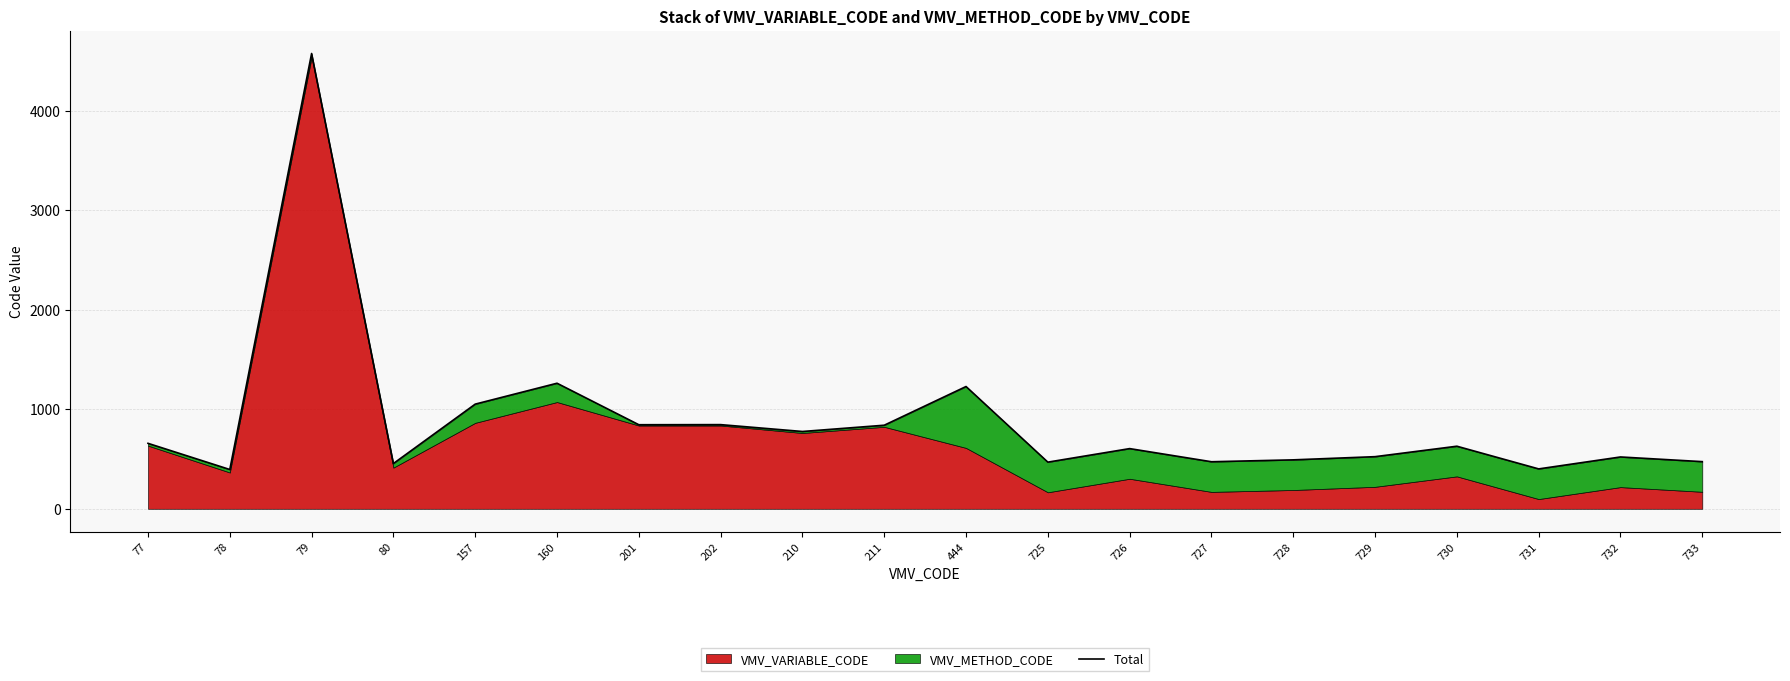

What is the difference between the values at 210 and 733?

303